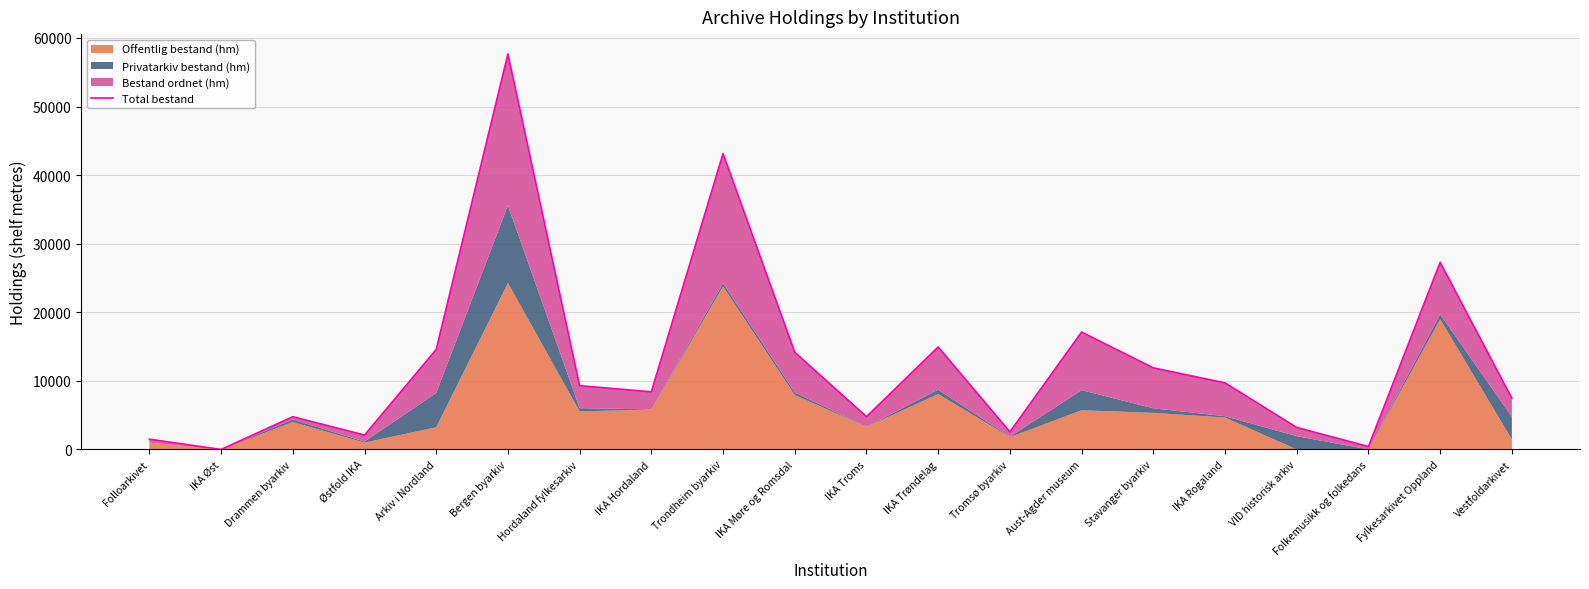

What is the label of the 13th point from the left?

Tromsø byarkiv